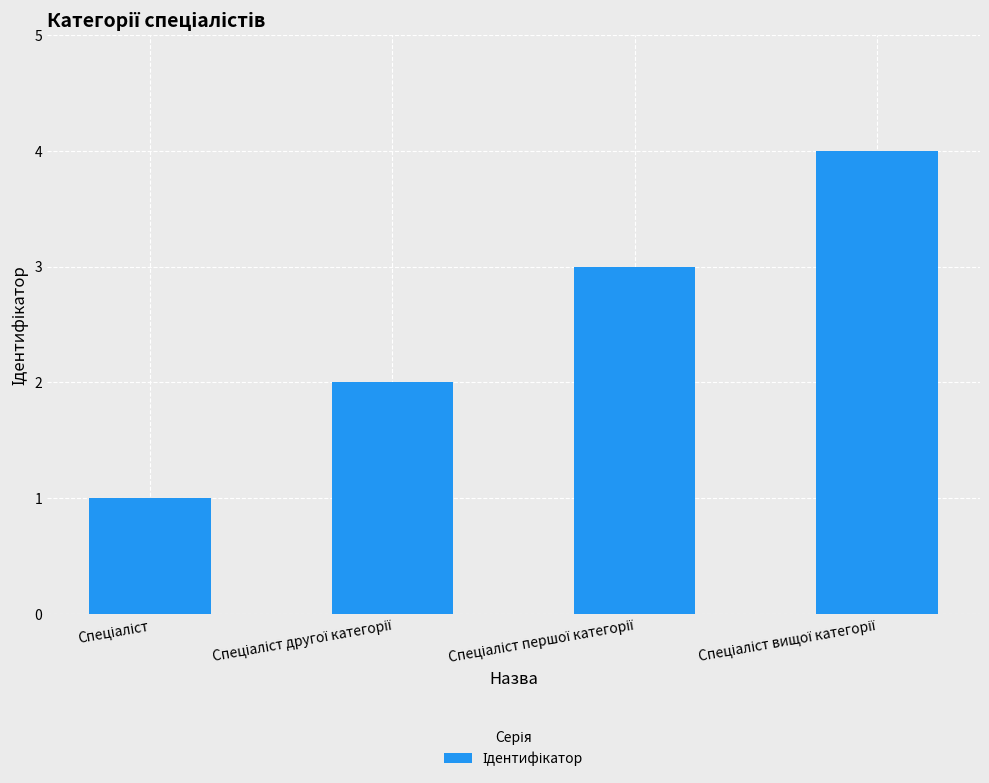

What is the difference between the maximum and minimum values?

3